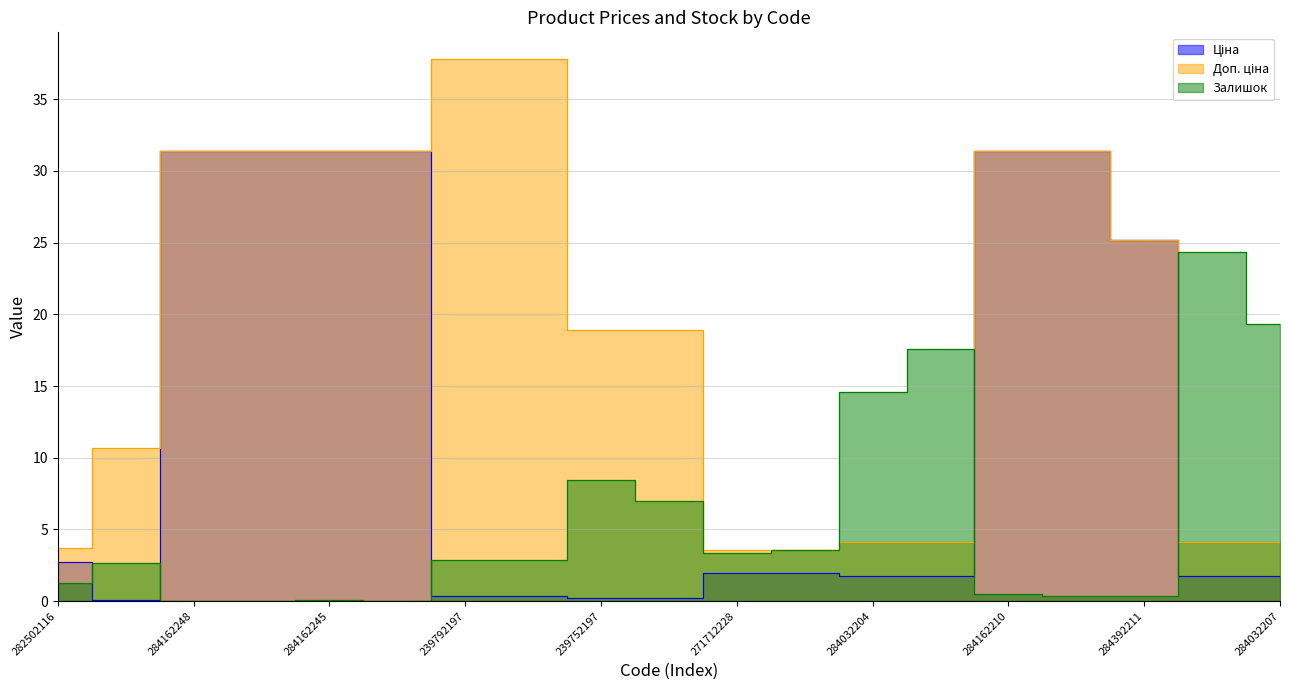

What is the label of the 18th point from the left?

284032208